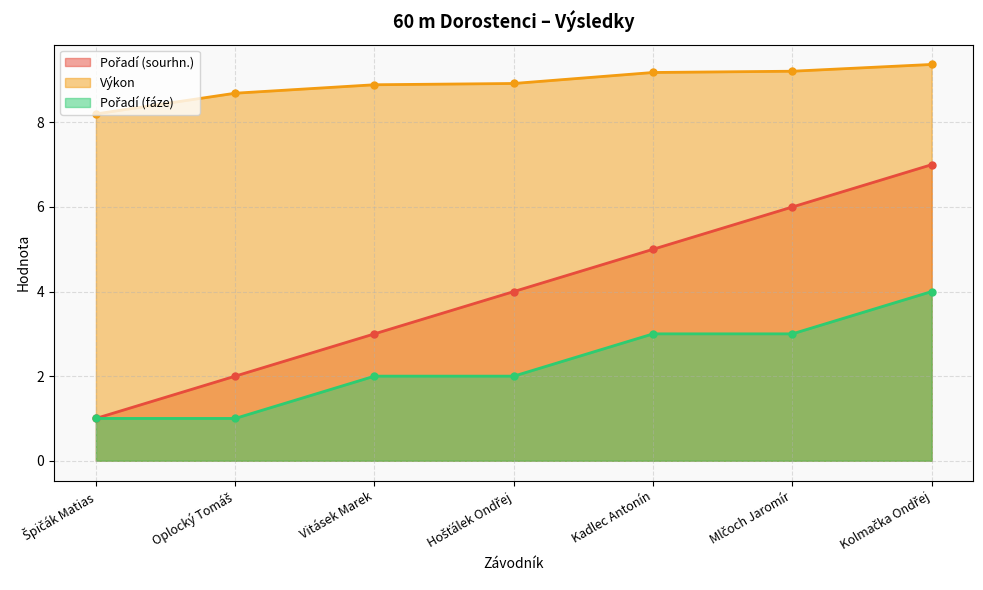

The value of Pořadí (fáze) at Vitásek Marek is 1.1. True or false?

False